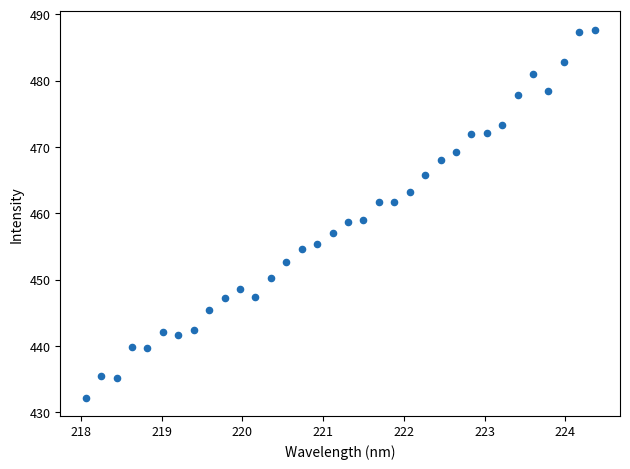

What is the range of Y values (max minus min)?

55.4